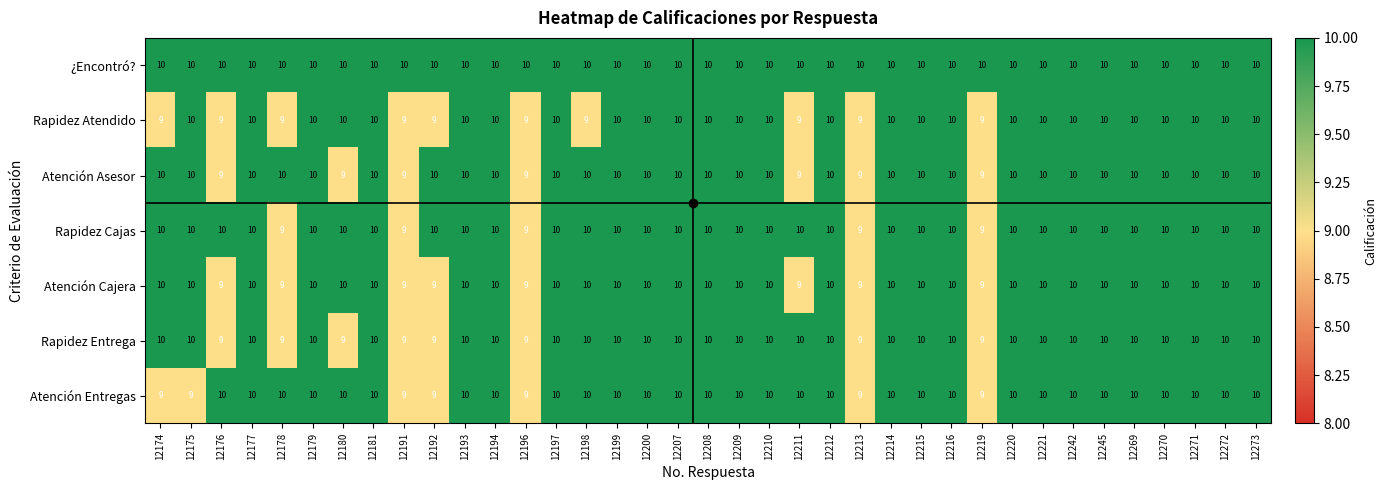

Which series has the largest total across all categories?

¿Encontró?